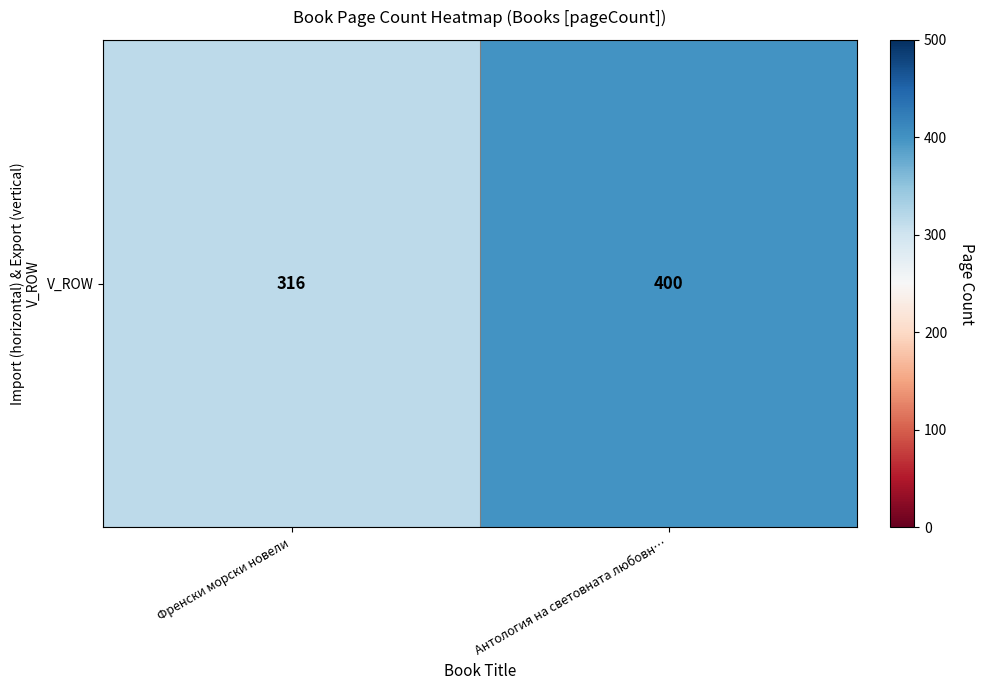

What is the difference between the maximum and minimum values?

84